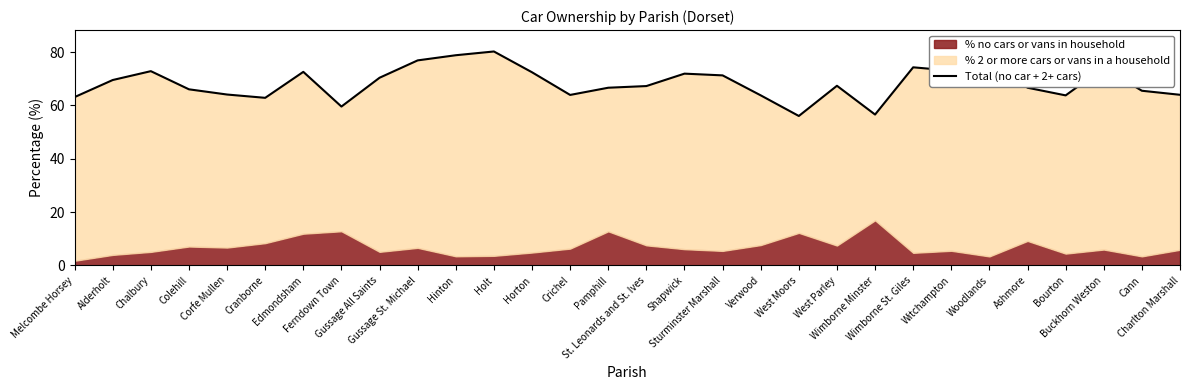

List the labels in order of value, largest first.

Holt, Hinton, Woodlands, Gussage St. Michael, Wimborne St. Giles, Buckhorn Weston, Witchampton, Chalbury, Edmondsham, Horton, Shapwick, Sturminster Marshall, Gussage All Saints, Alderholt, West Parley, St. Leonards and St. Ives, Pamphill, Ashmore, Colehill, Cann, Corfe Mullen, Charlton Marshall, Crichel, Verwood, Bourton, Melcombe Horsey, Cranborne, Ferndown Town, Wimborne Minster, West Moors